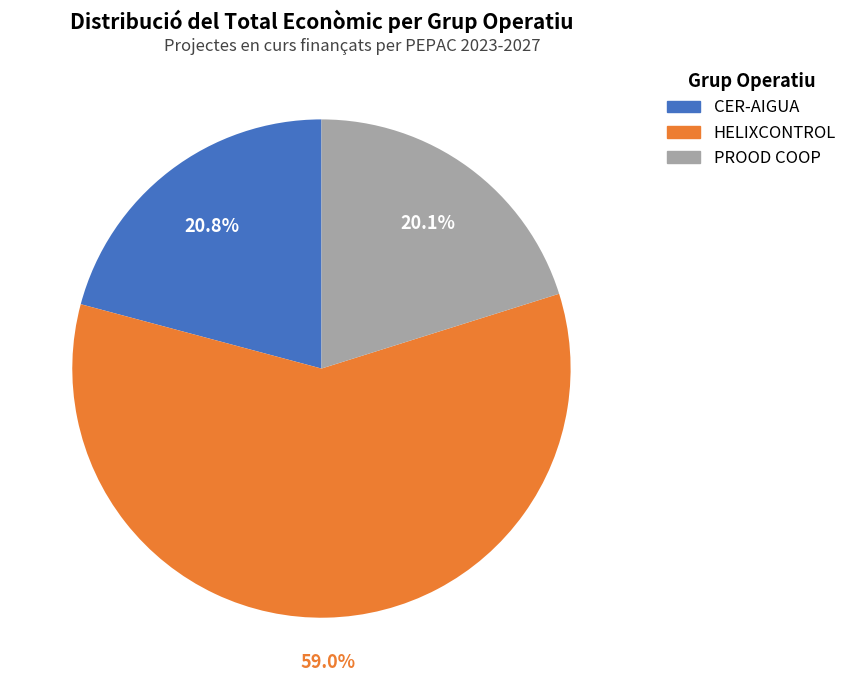

Is there any slice that represents more than half of the pie?

Yes